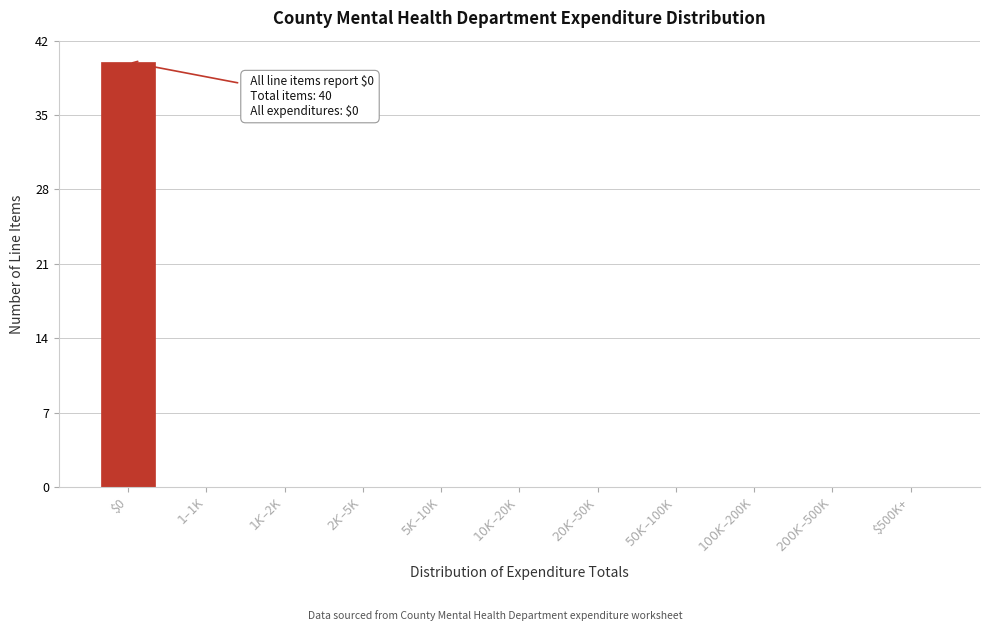

Which category has the highest value across all series?

$0